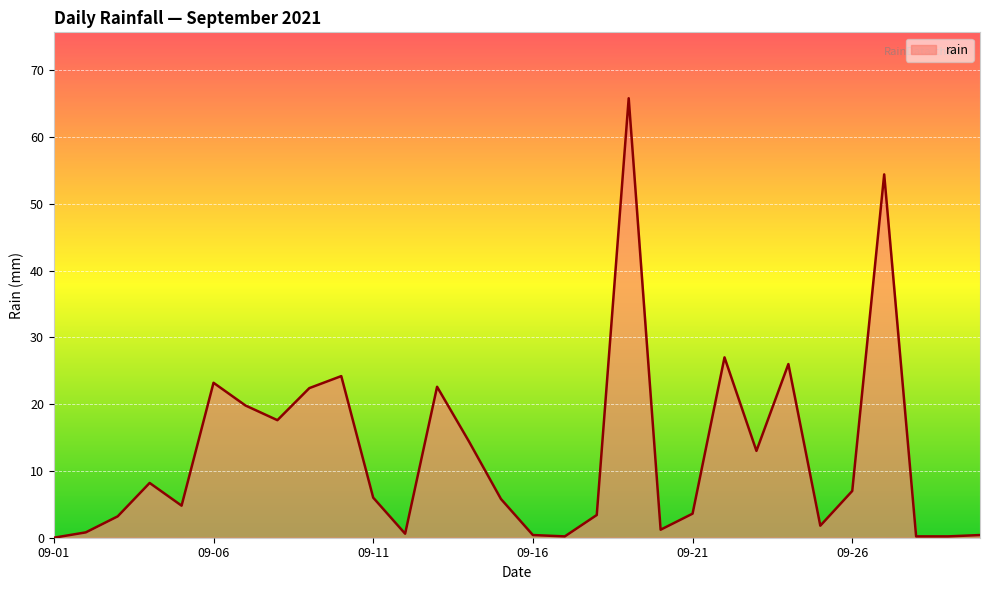

How many lines are shown in the chart?

1